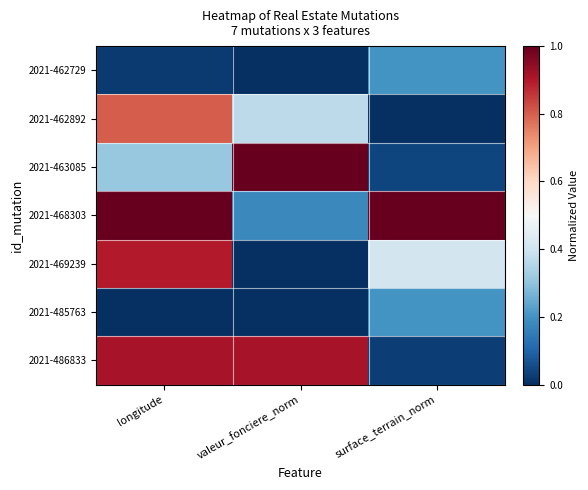

Which series has the widest spread of values?

2021-463085